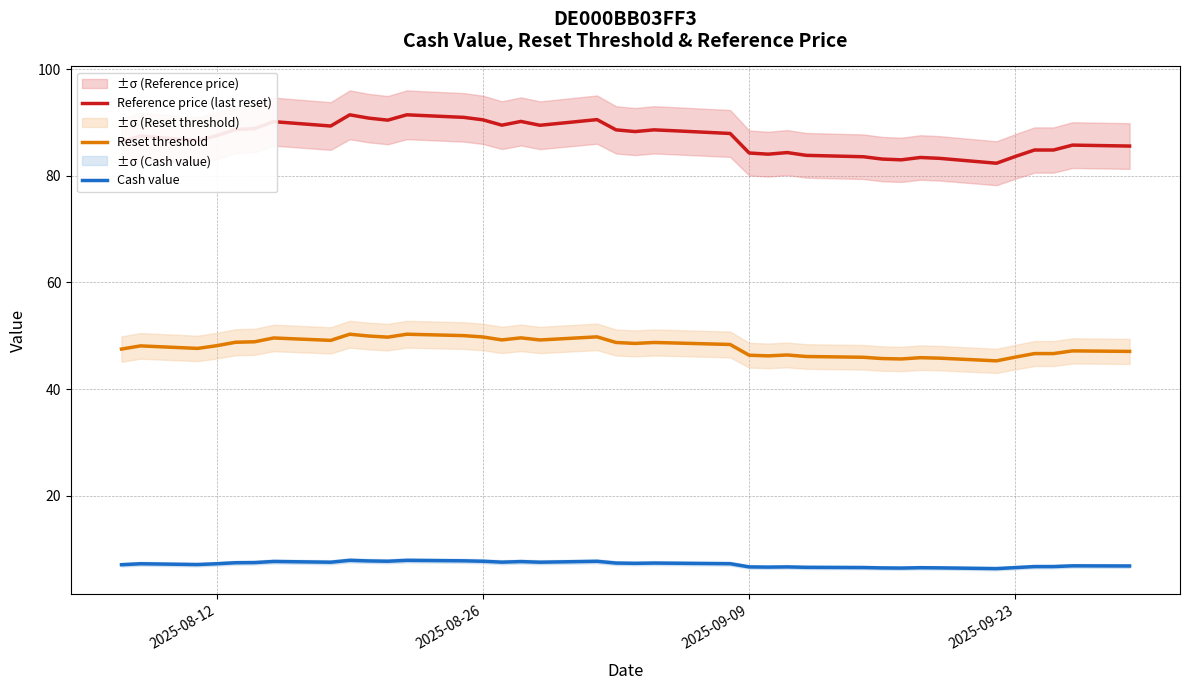

How many data points in Reset threshold are above 48?

21